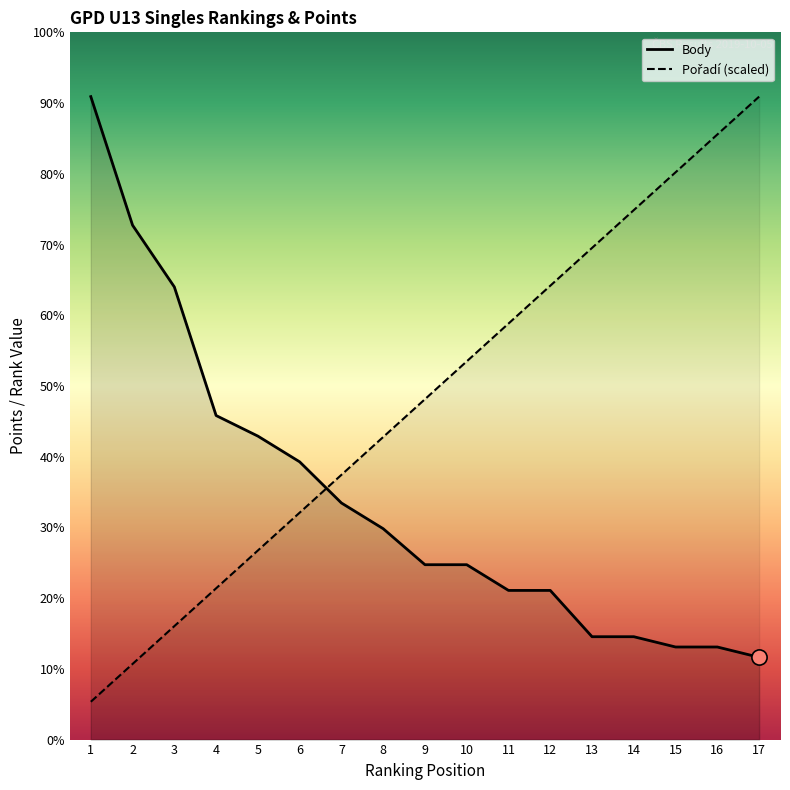

What are all the series names shown in the legend?

Pořadí, Body